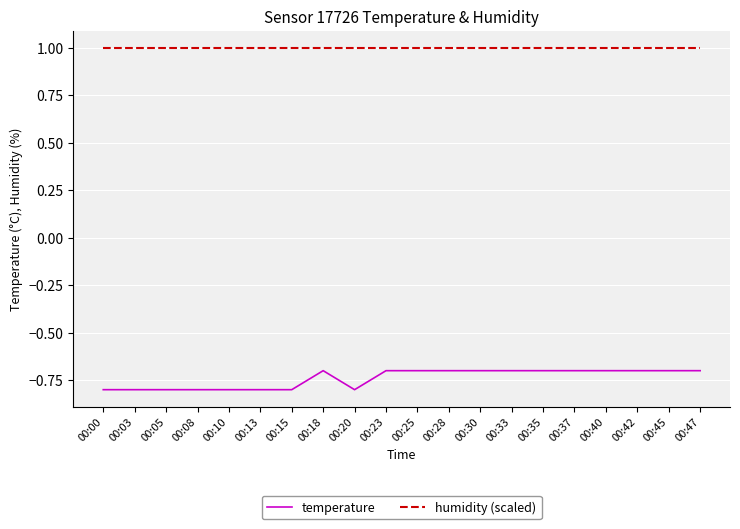

True or false: temperature has a value of -1.3 at 00:05.

False